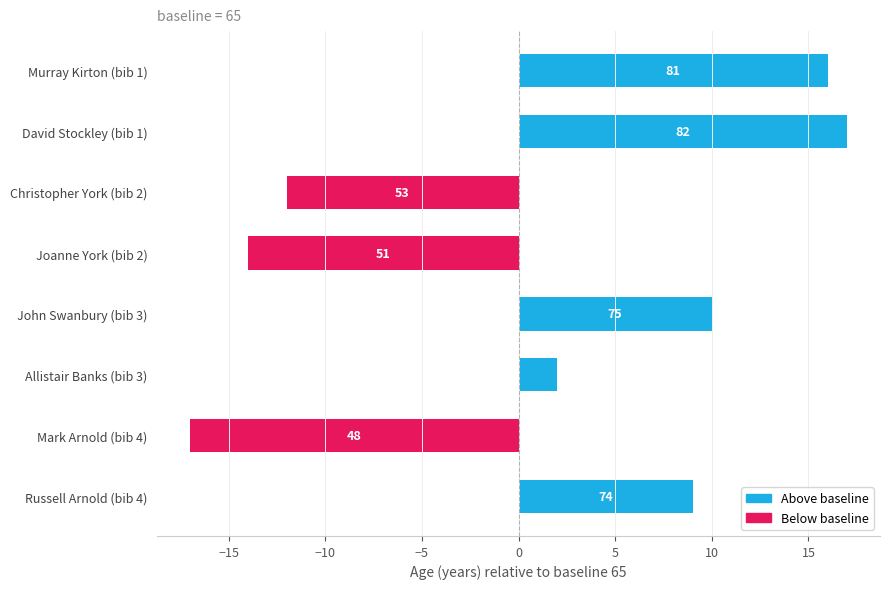

How many bars are there in total?

8